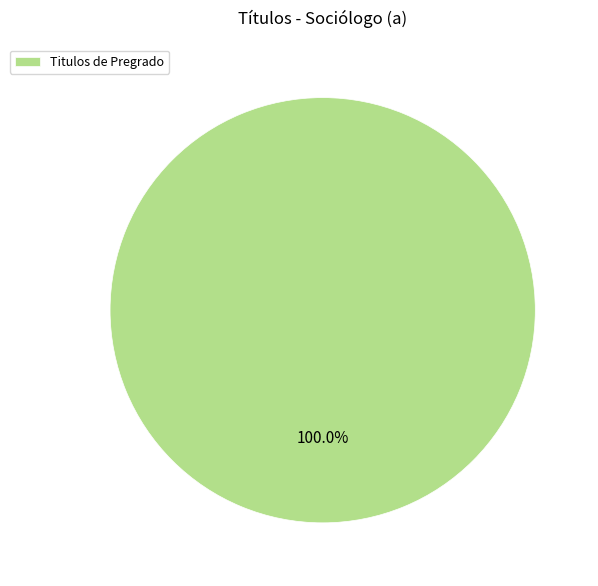

Is there any slice that represents more than half of the pie?

Yes